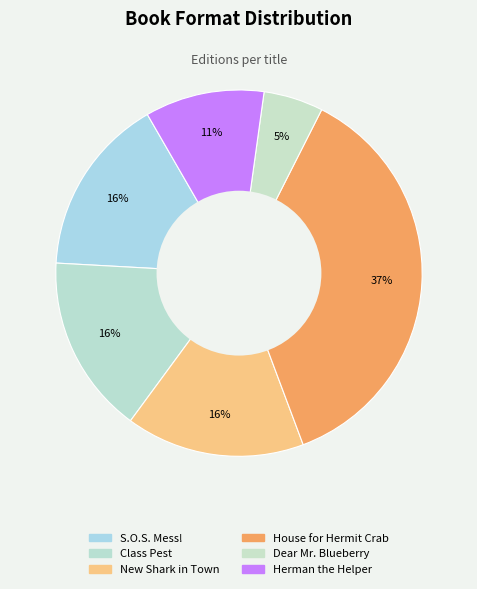

Count the number of slices in the pie.

6